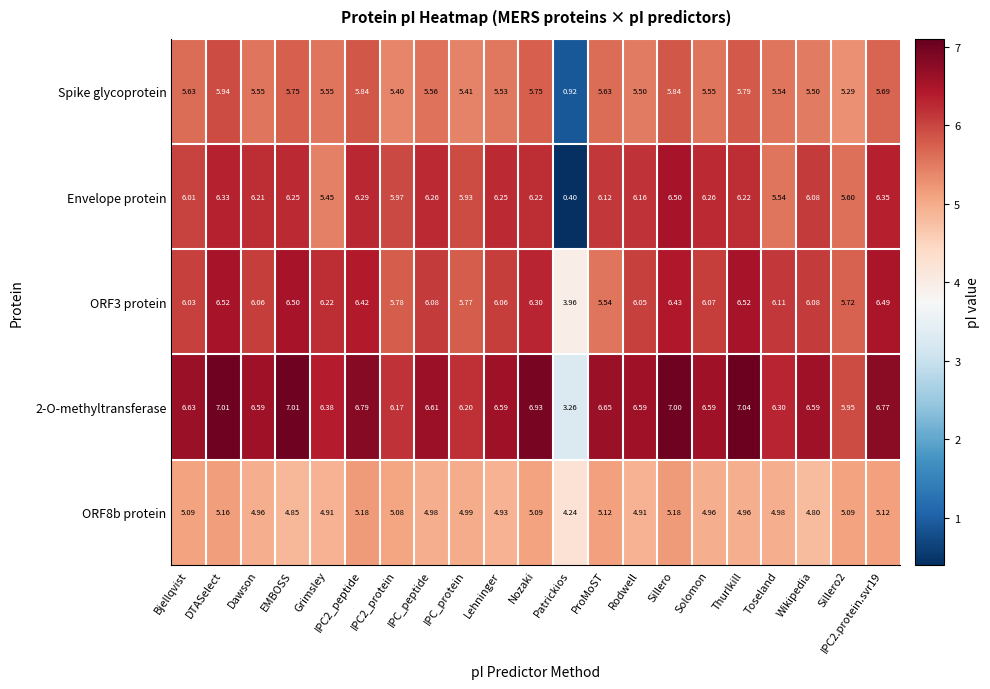

At which label does Spike glycoprotein reach its peak?

DTASelect